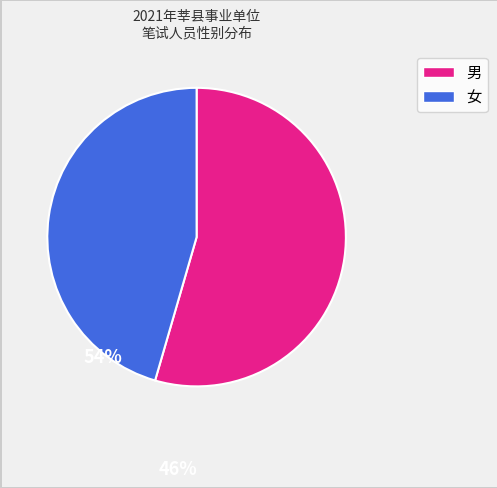

Which category accounts for the majority?

男